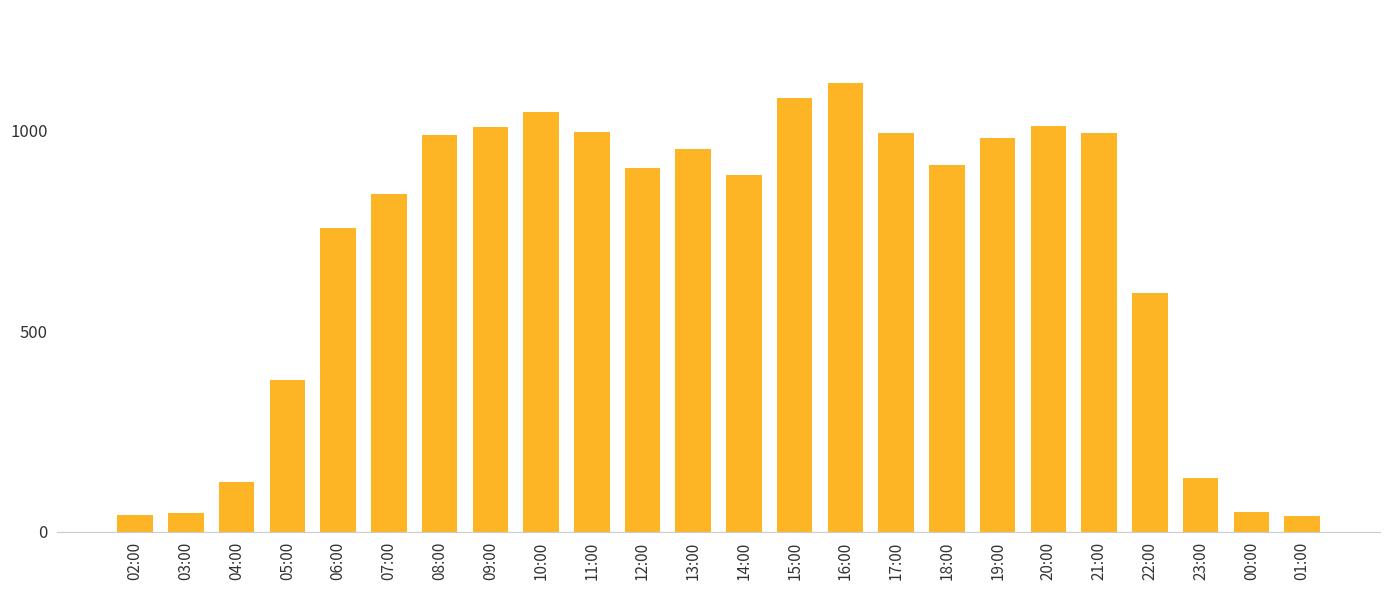

The chart shows a value of 203 at 04:00. True or false?

False